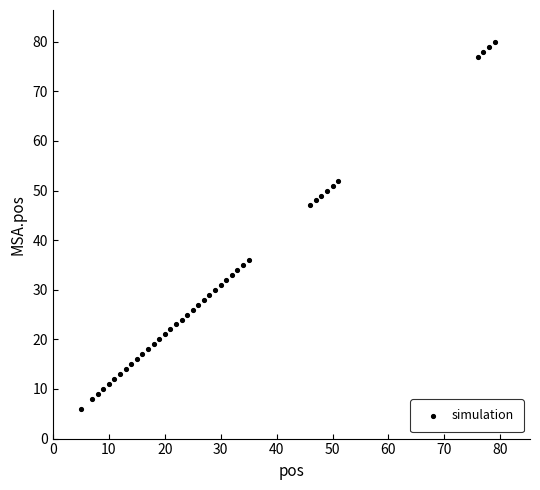

What is the range of X values (max minus min)?

74